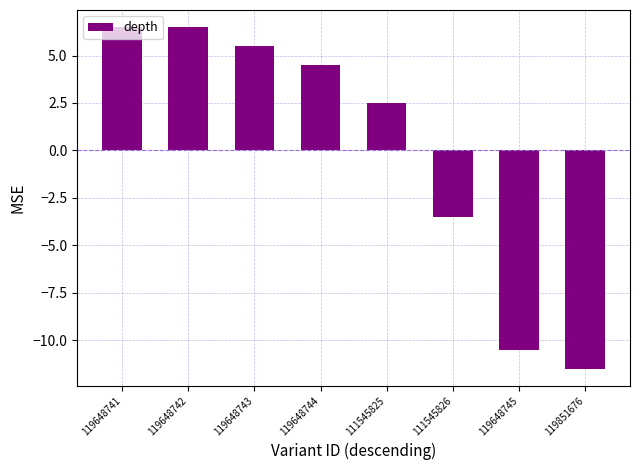

The value at 119648742 is 2.5. True or false?

False